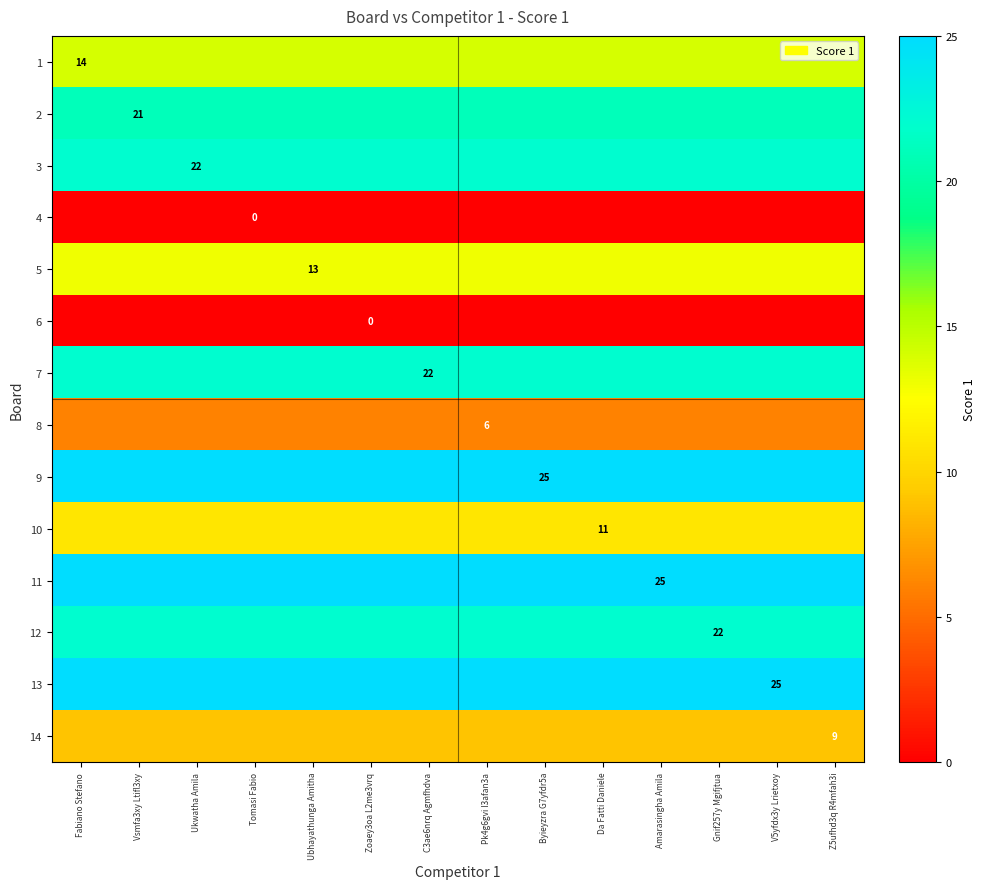

Is the value of 12 at C3ae6nrq Agmfhdva greater than the value of 1 at Gnif257y Mgifjtua?

Yes